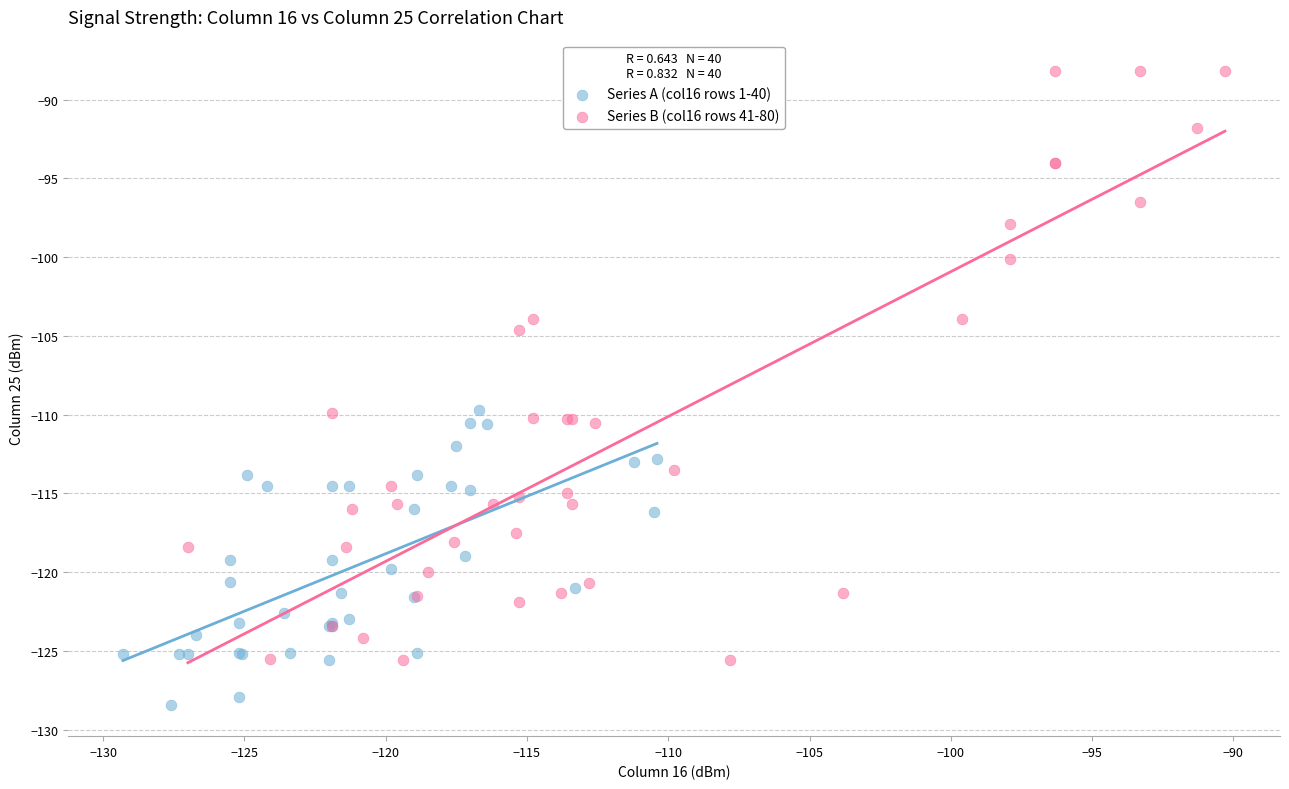

Which series has the largest Y range (max minus min)?

Series B (col16 rows 41-80)